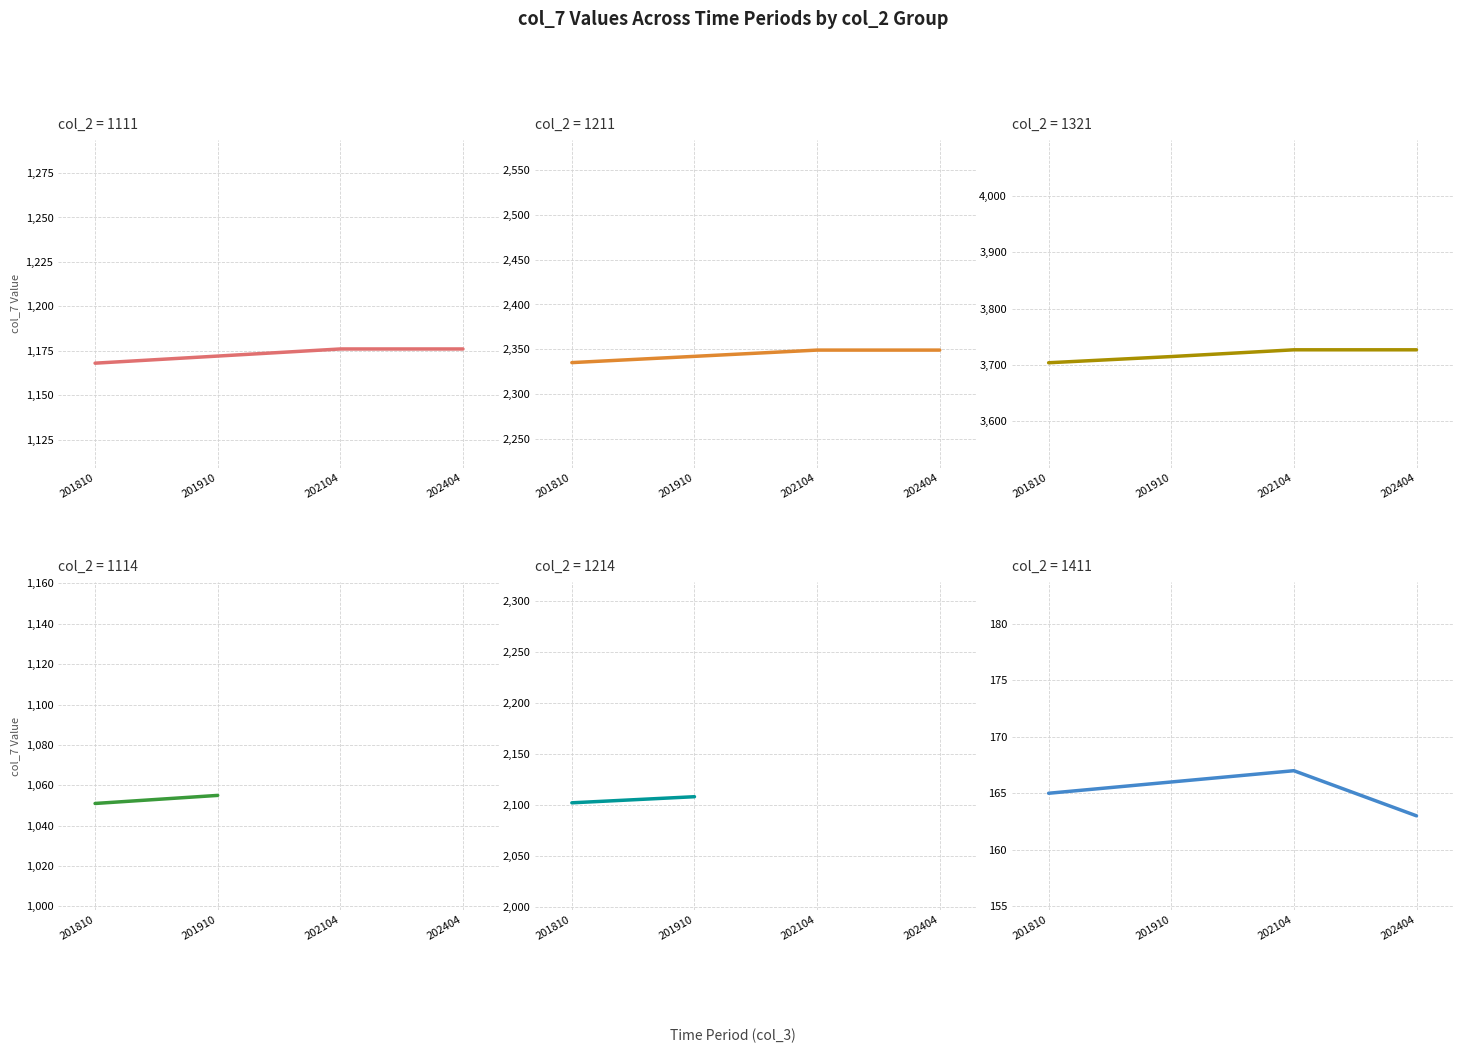

True or false: col_7 by col_2 group D (1411) has a value of 61 at 201810.

False